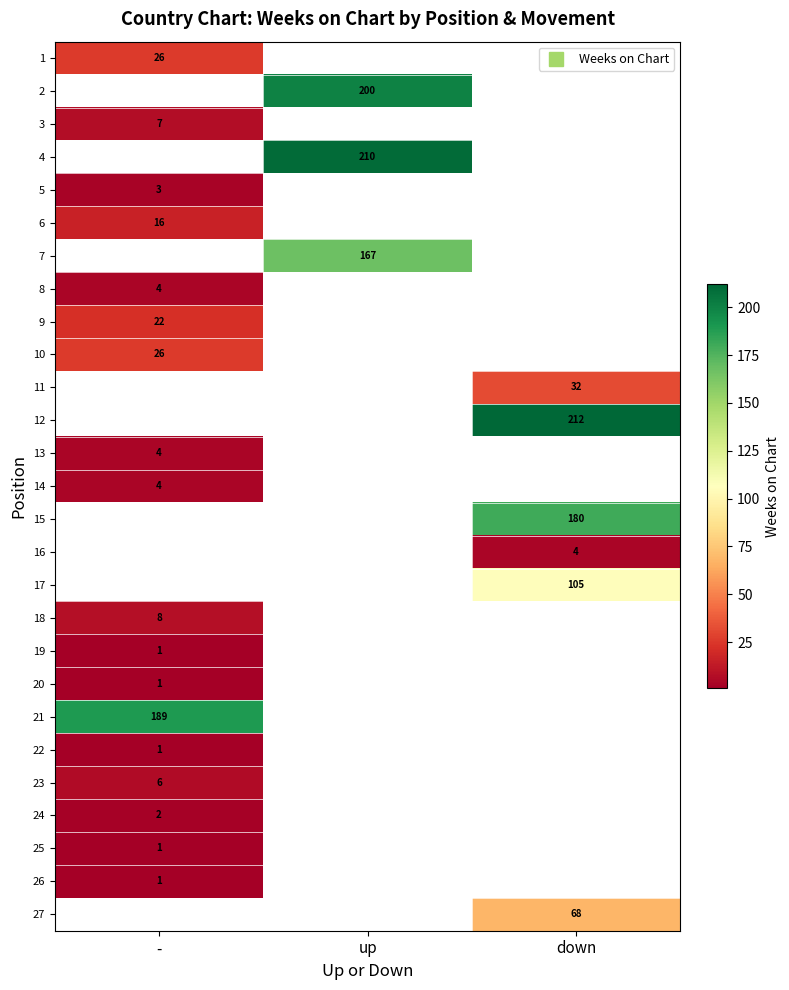

What is the maximum value shown in the chart?

212.0